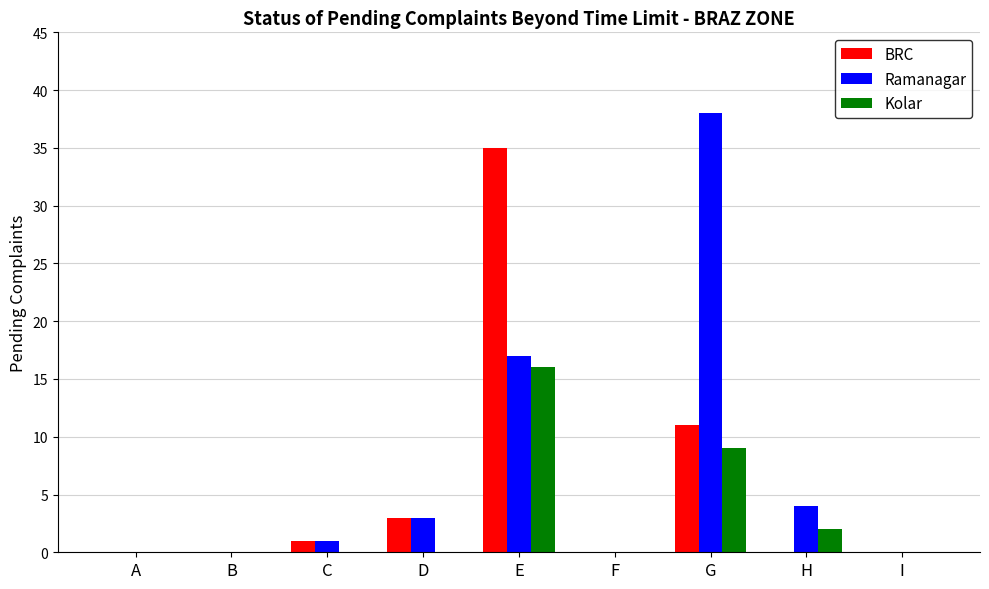

Which series changed the most between D and G?

Ramanagar